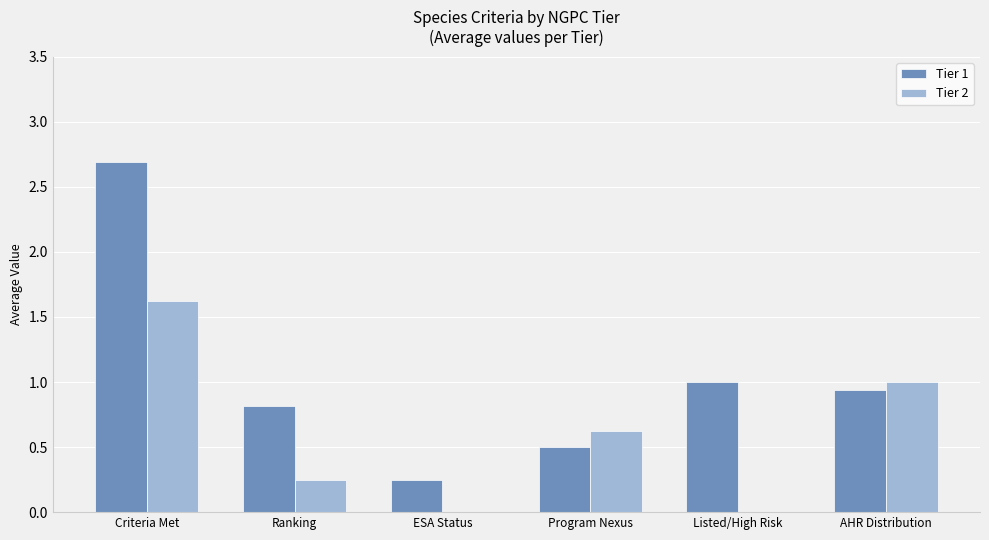

Which series changed the most between Program Nexus and AHR Distribution?

Tier 1